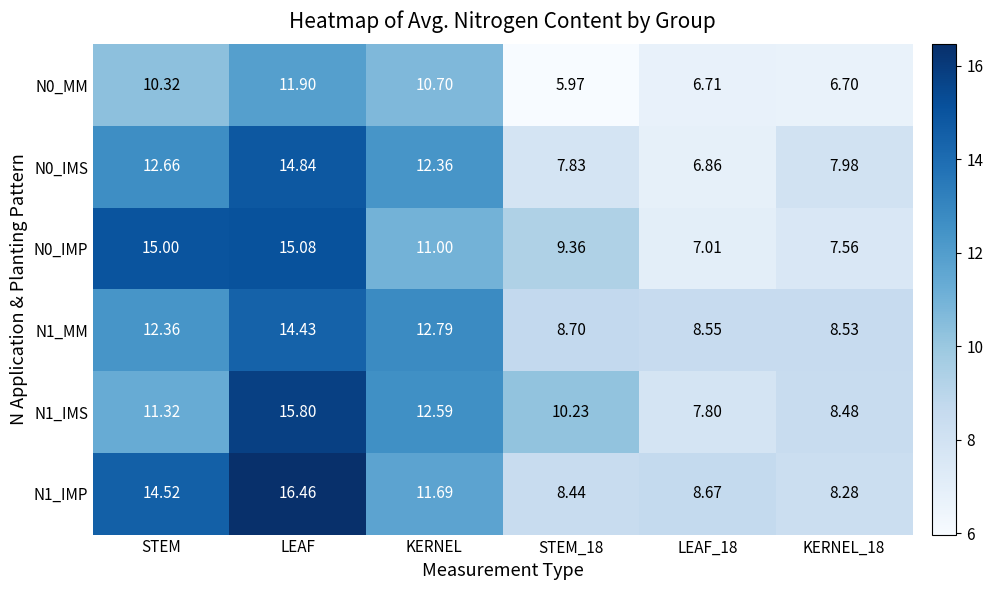

Which category has the highest value in the N1_IMS series?

LEAF